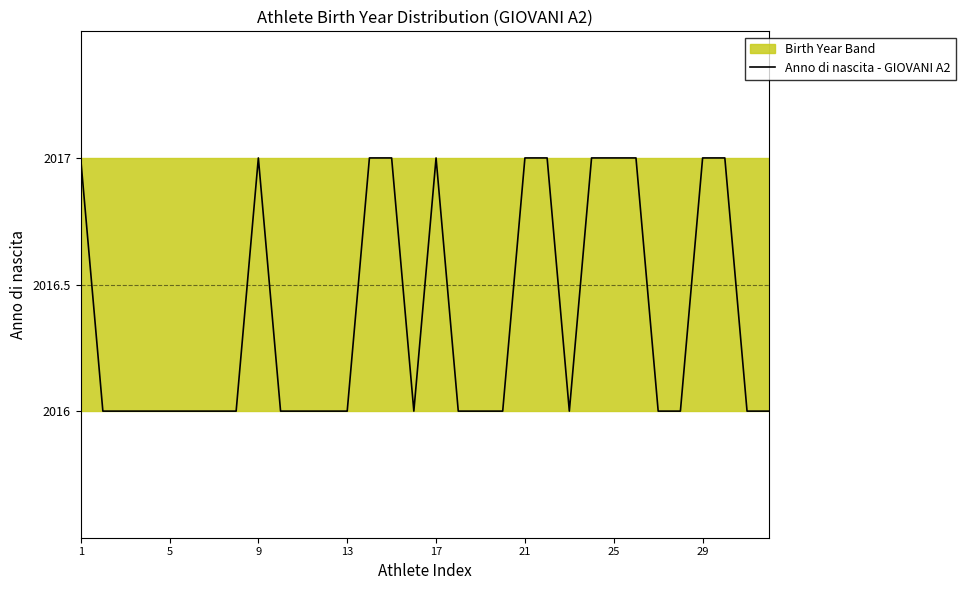

True or false: the data shows 2804 at 1.

False